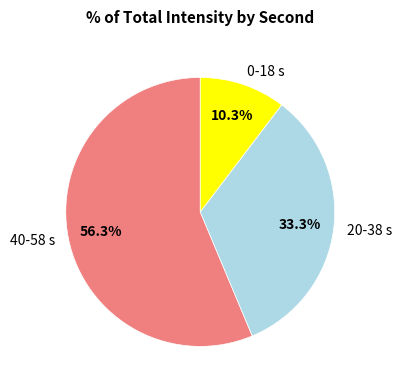

Rank the categories by value from highest to lowest.

40-58 s, 20-38 s, 0-18 s